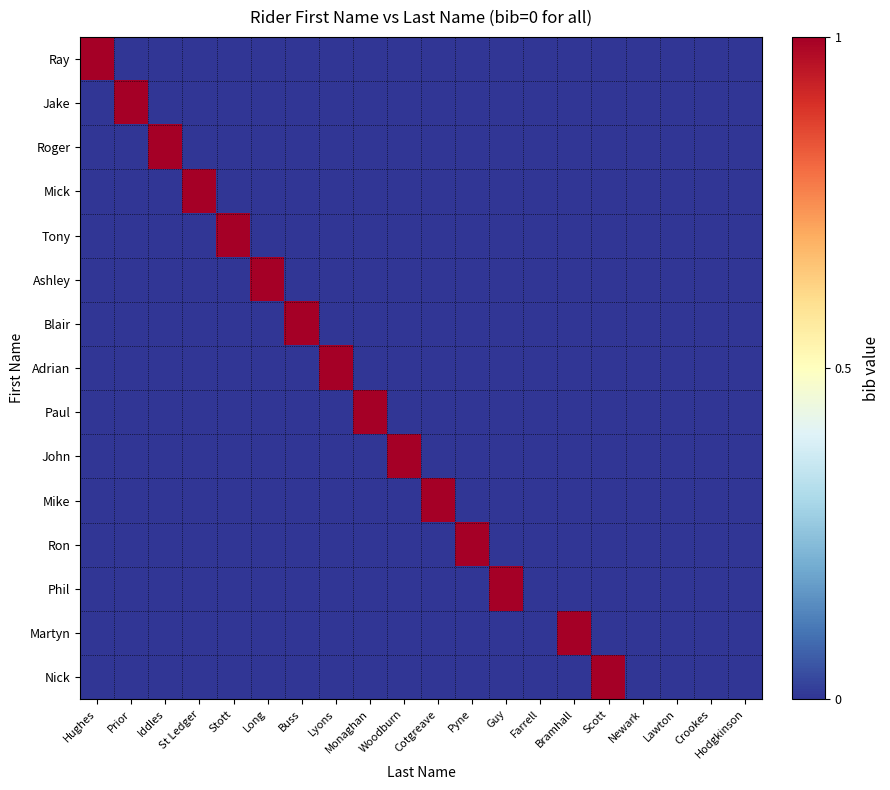

Between Iddles and Pyne, which series saw the biggest shift?

Roger